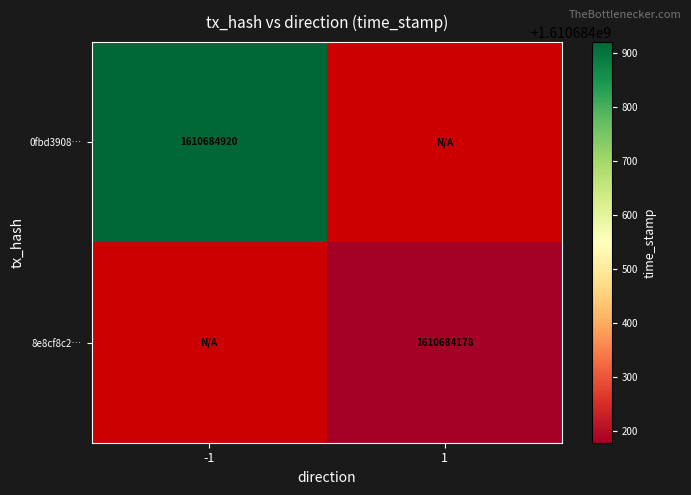

True or false: 0fbd3908… has a value of 1610684920 at -1.

True